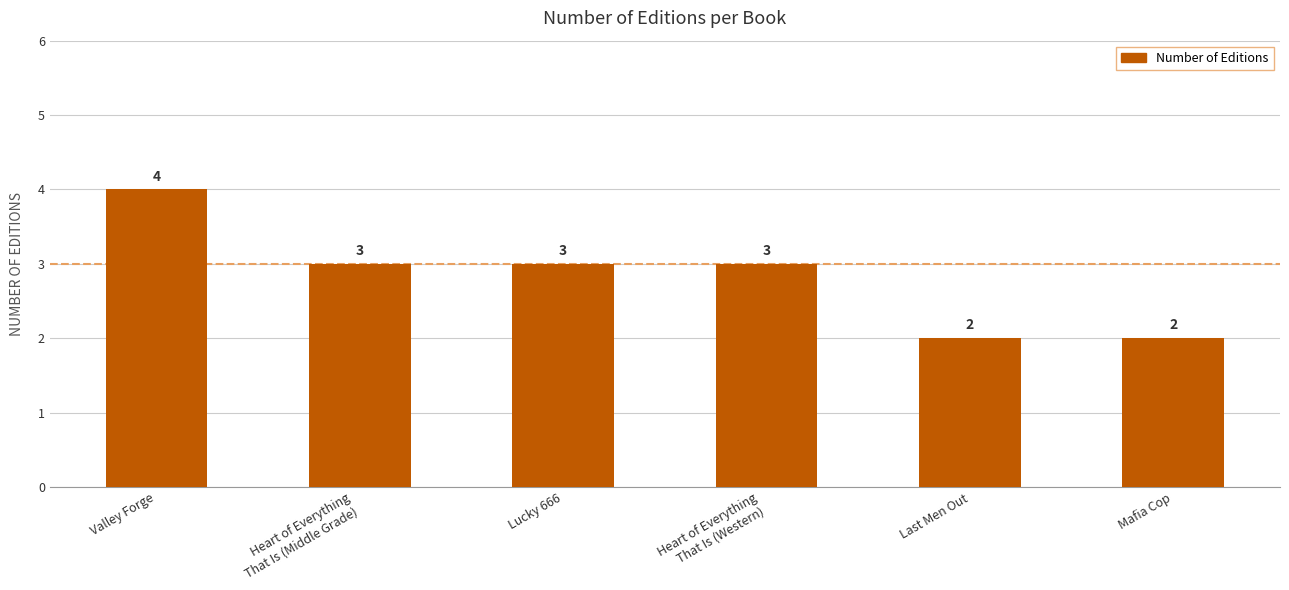

Count the values in the range 2 to 3.

5